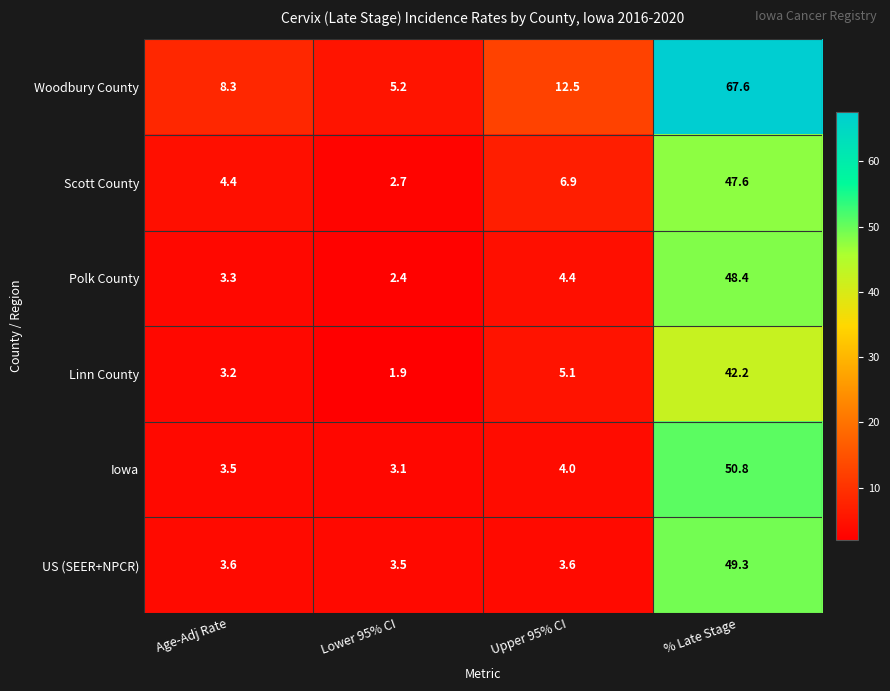

Which series has the largest range (max minus min)?

Woodbury County